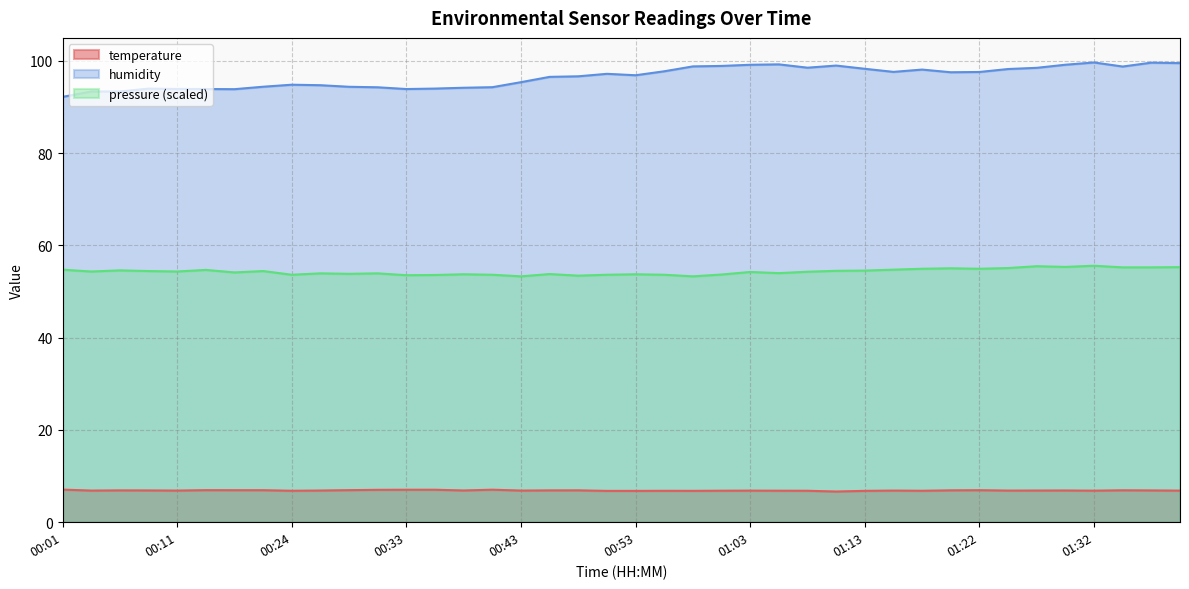

True or false: pressure (scaled) has a value of 20.6 at 00:53.

False